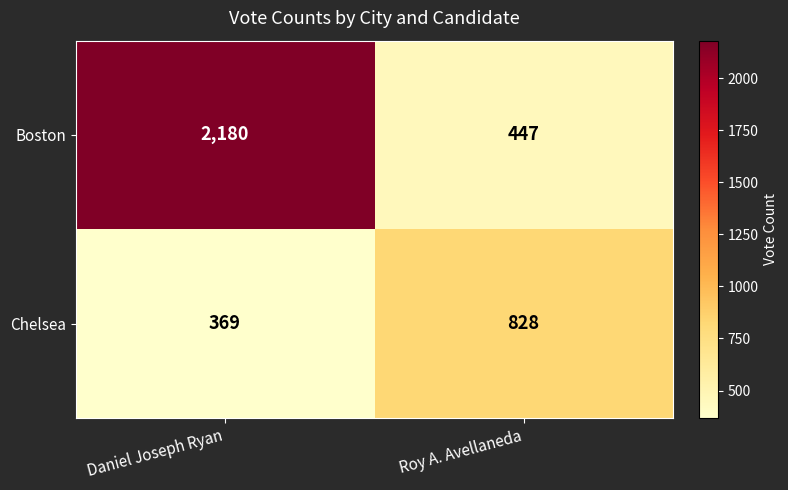

Rank the series by their average value, from highest to lowest.

Boston, Chelsea